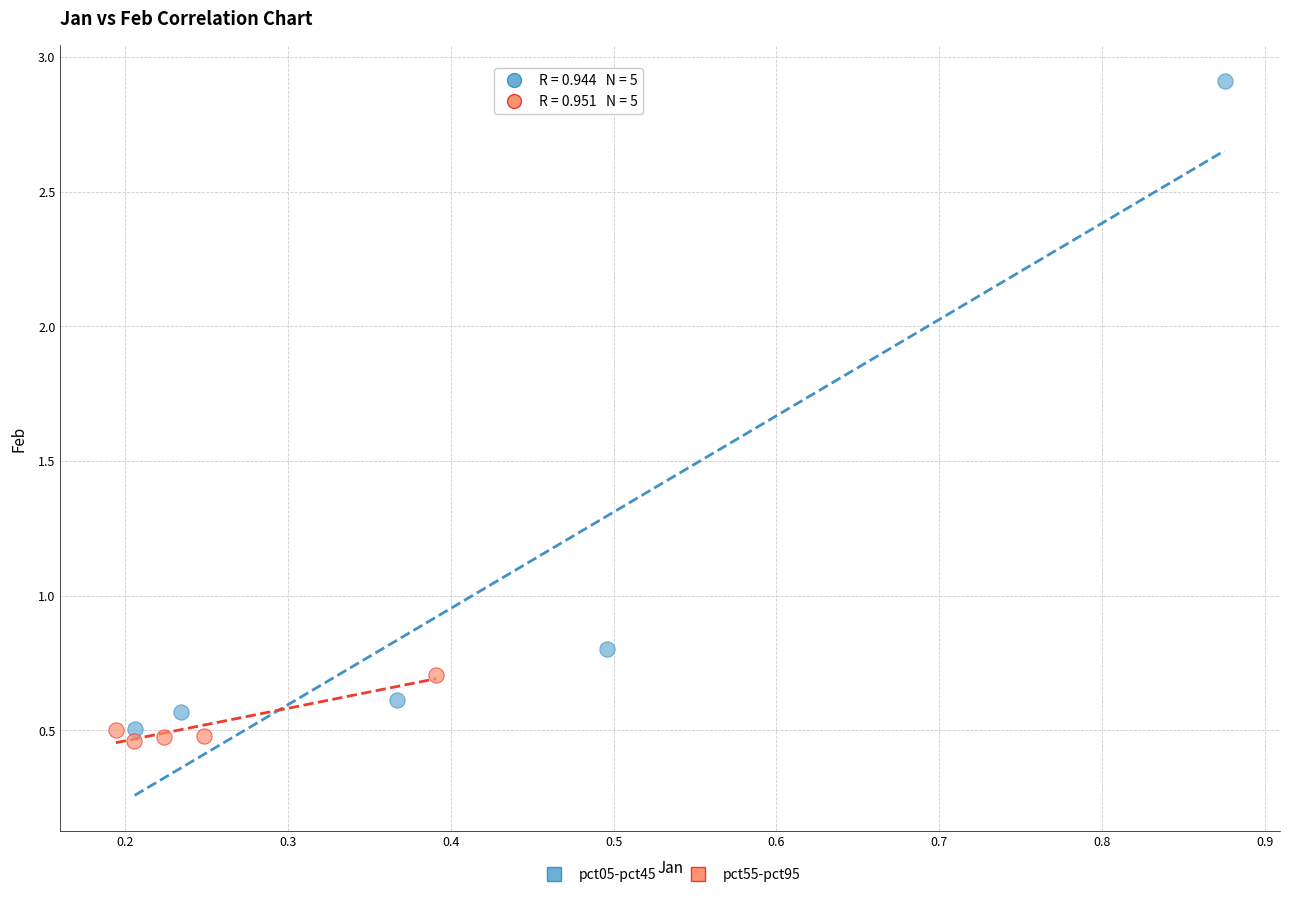

Which series reaches the maximum Y coordinate?

pct05-pct45